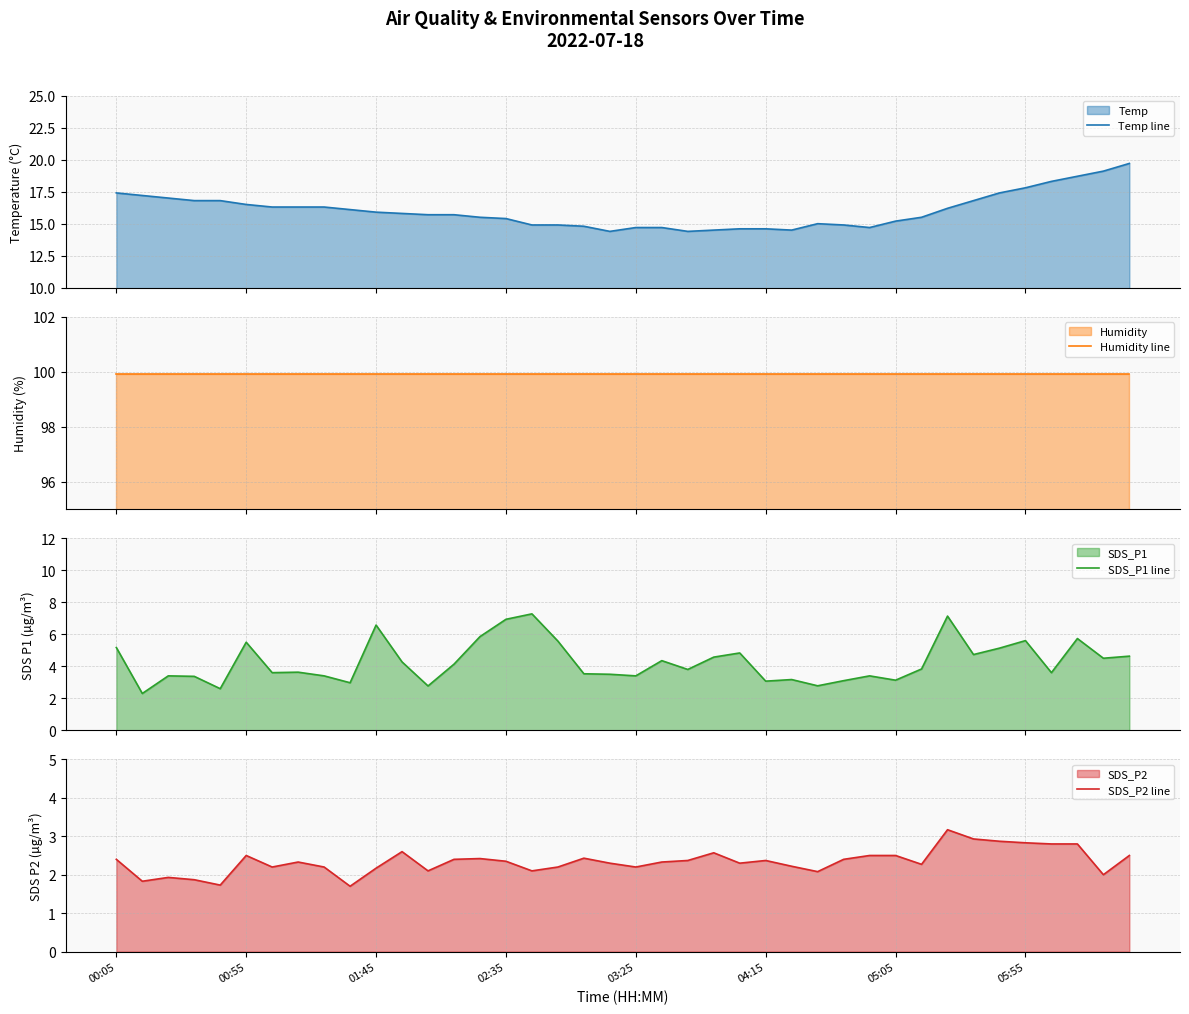

How many values in the Temp line series are below 15?

13